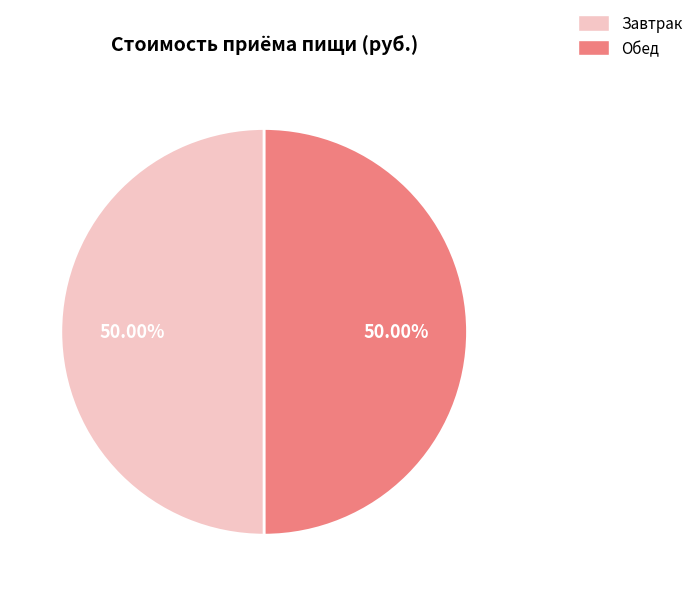

The Обед slice represents 59% of the pie. True or false?

False